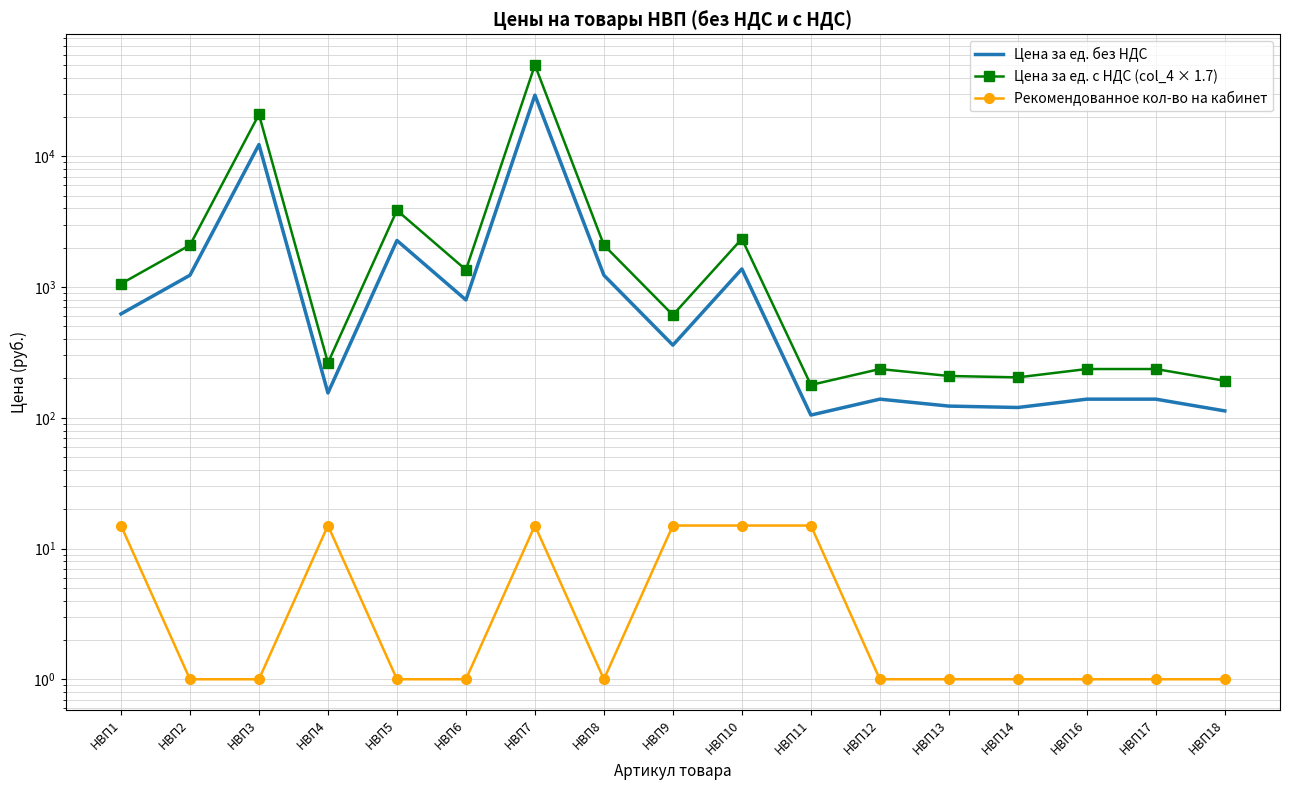

At which category does the chart reach its minimum across all series?

НВП2